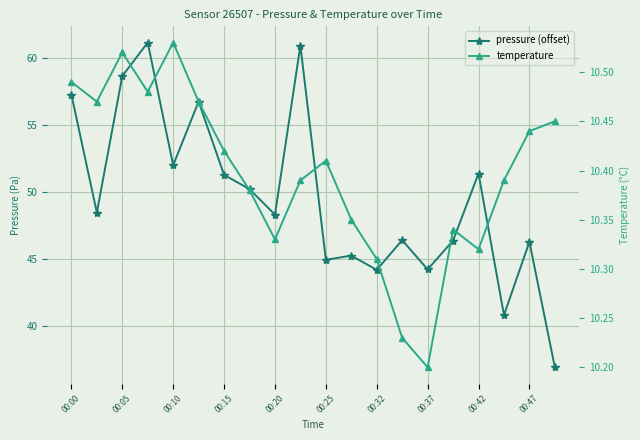

At 00:15, list the series in order from smallest to largest.

temperature, pressure (offset)